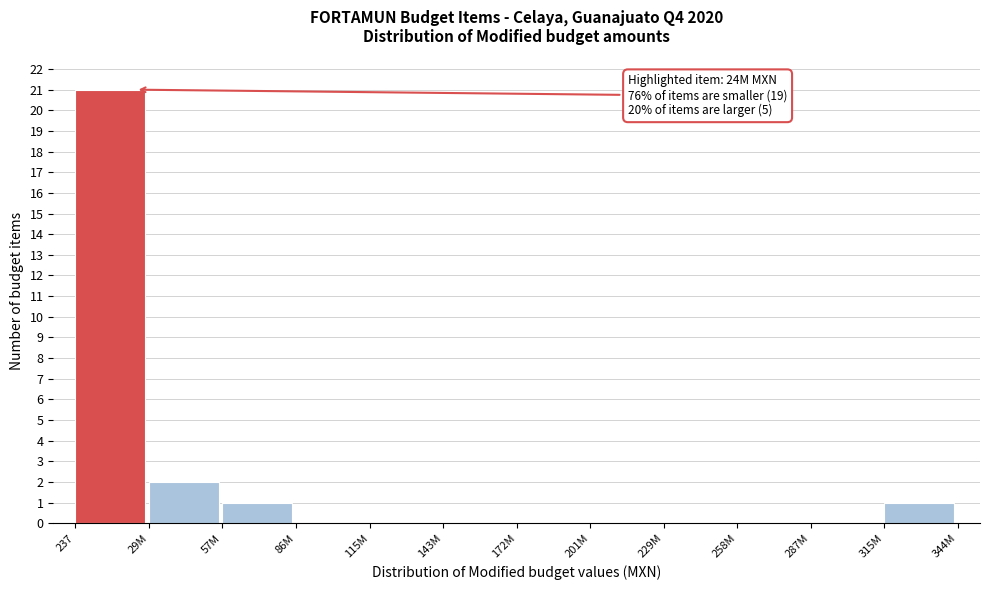

Reading right to left, transcribe all the data shown in this chart.

315M=1	287M=0	258M=0	229M=0	201M=0	172M=0	143M=0	115M=0	86M=0	57M=1	29M=2	237=21